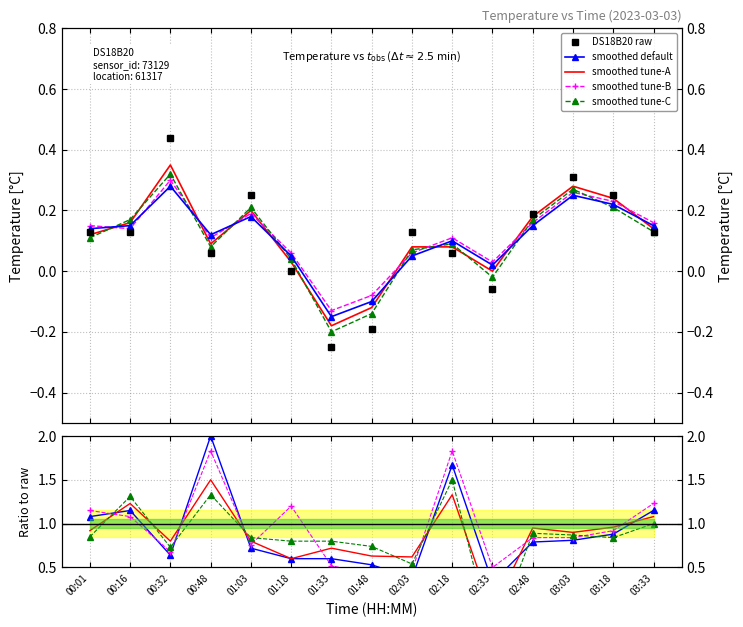

Where is smoothed tune-A nearest to the value 0?

02:33